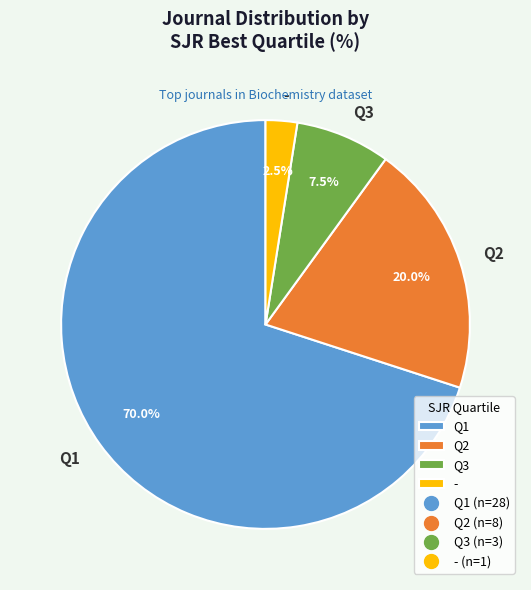

Is there a majority slice in this chart?

Yes